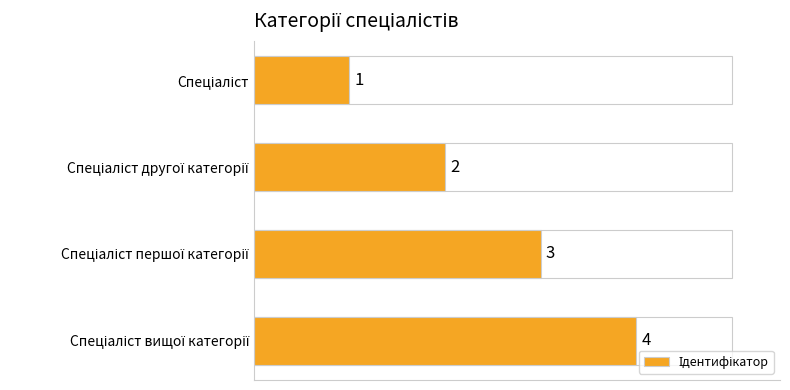

What is the greatest value displayed?

4